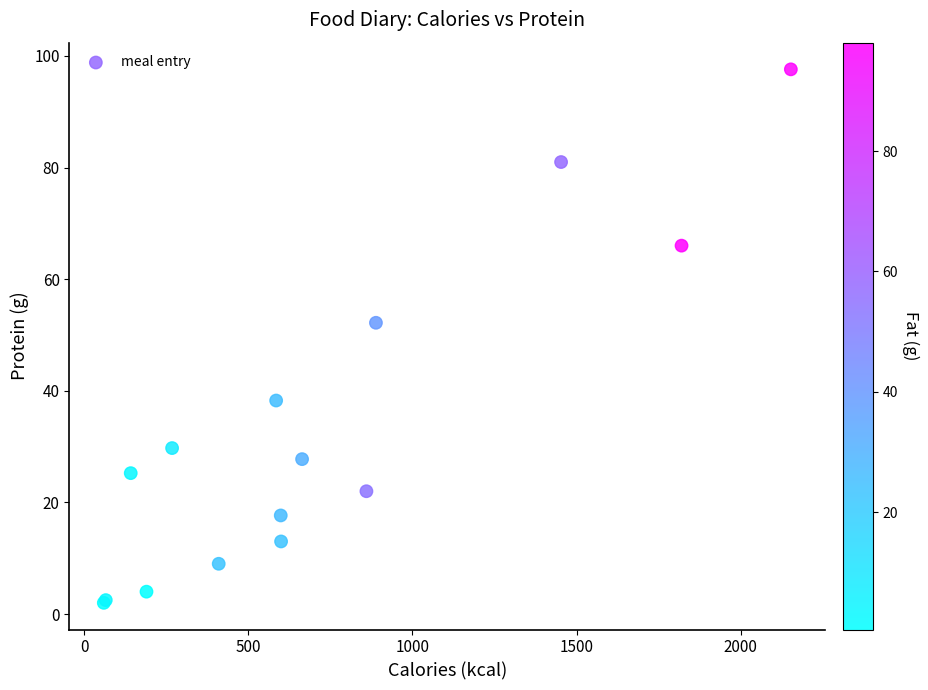

What Y value in the scatter plot is closest to 49?

52.2